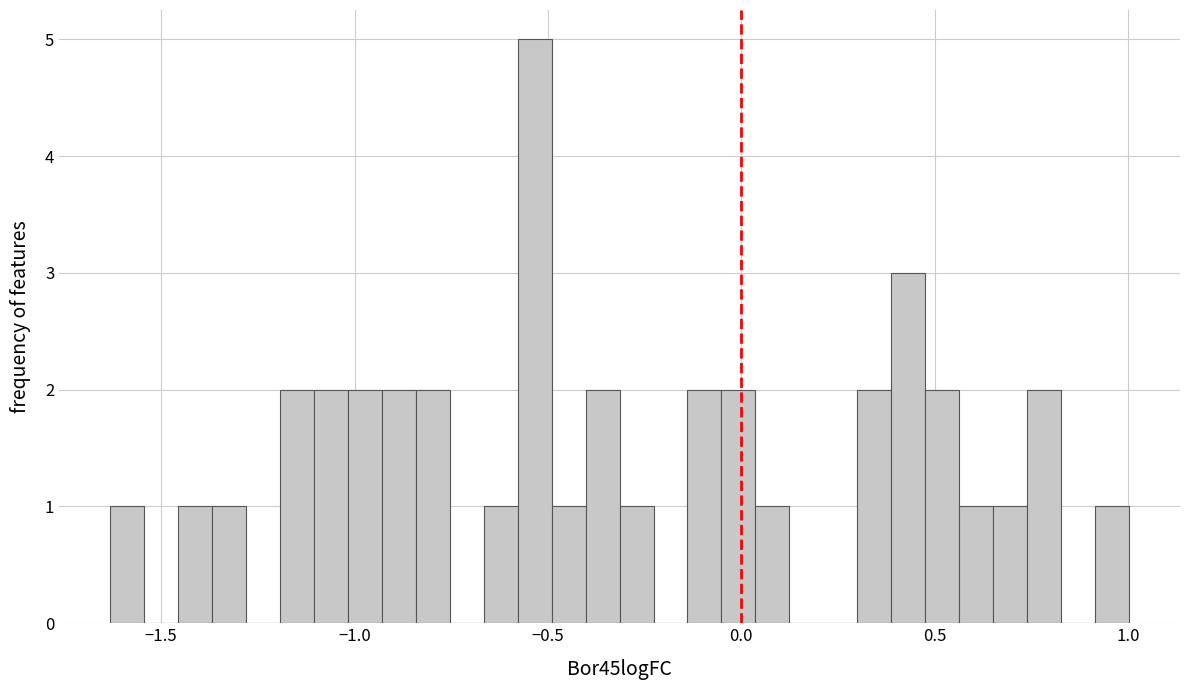

Read against the x-axis, roughly where is the centre of the tallest bar?

-0.55